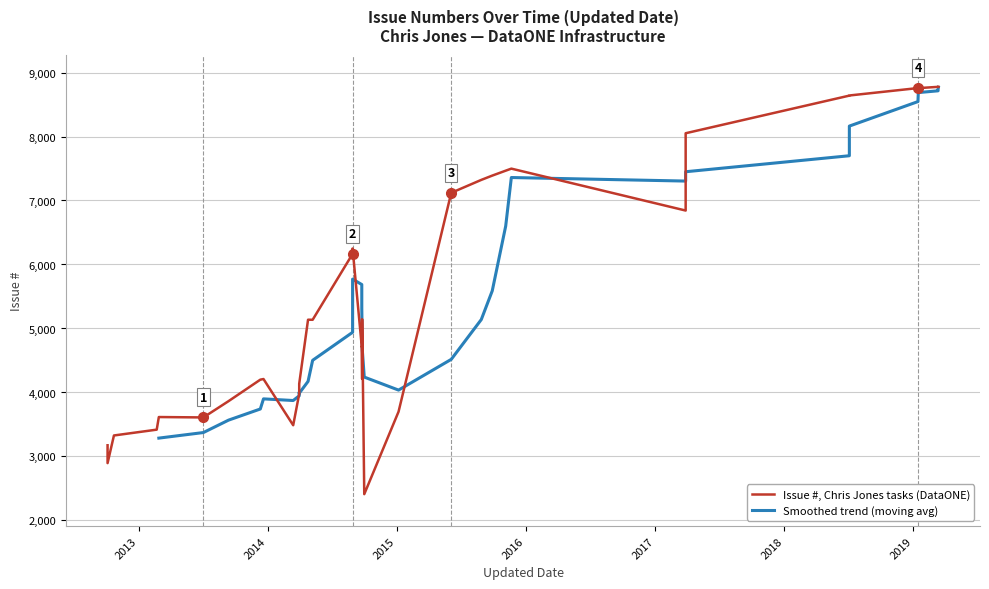

What is the change in value from 2014-09-24 to 2017-03-28?

+3337